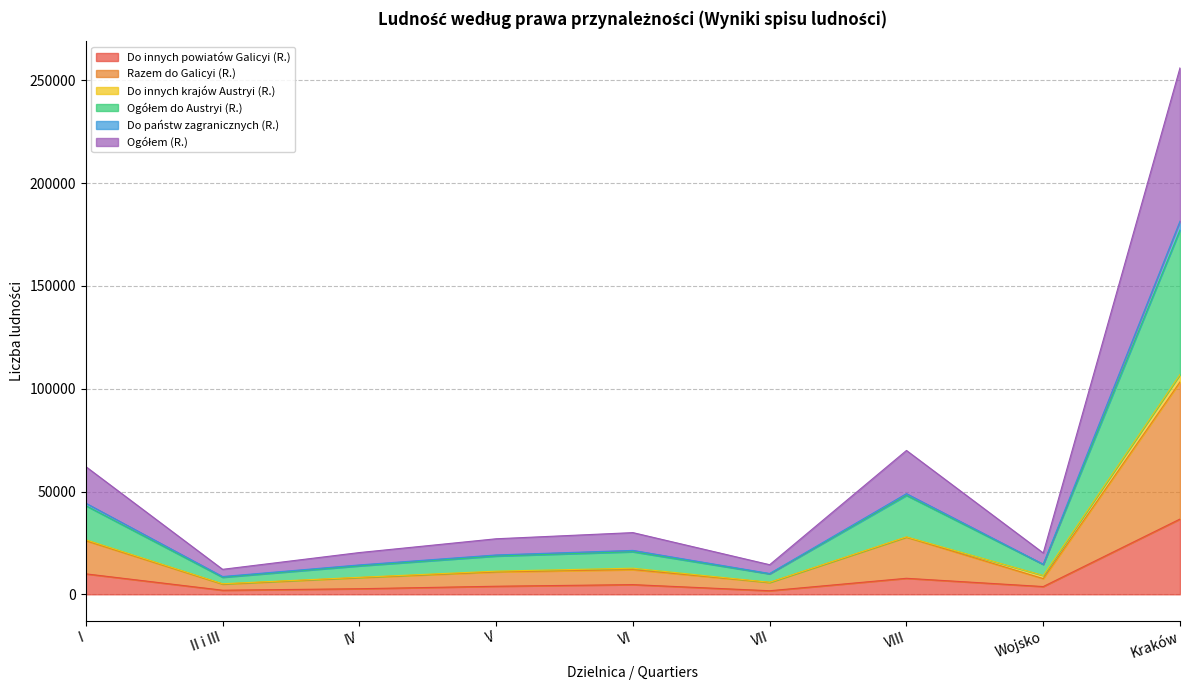

What is the highest value of the Do innych powiatów Galicyi (R.) series?

36616